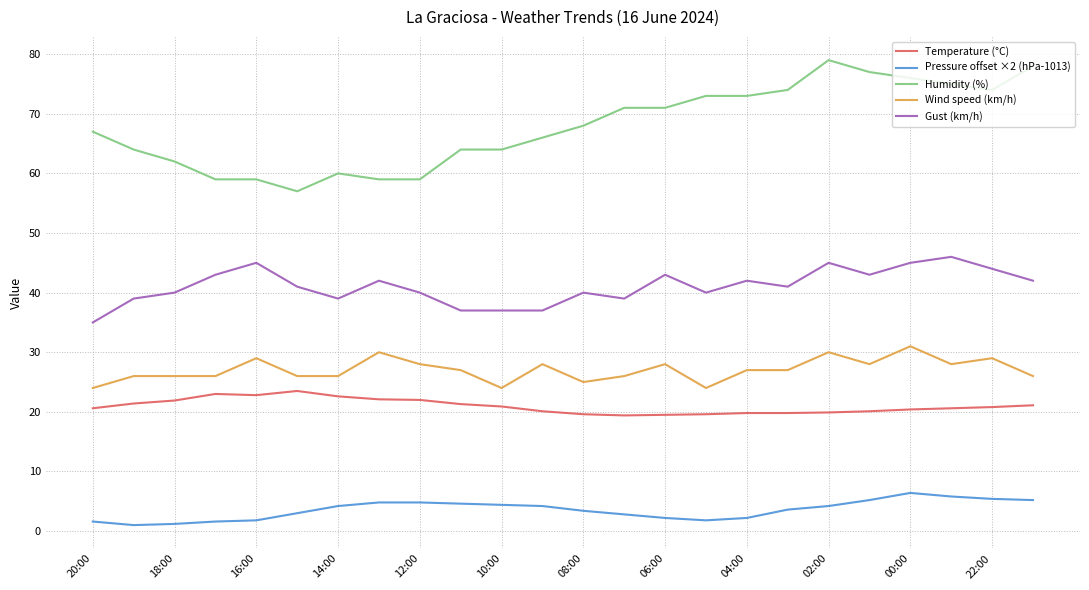

Count the number of data series in this chart.

5